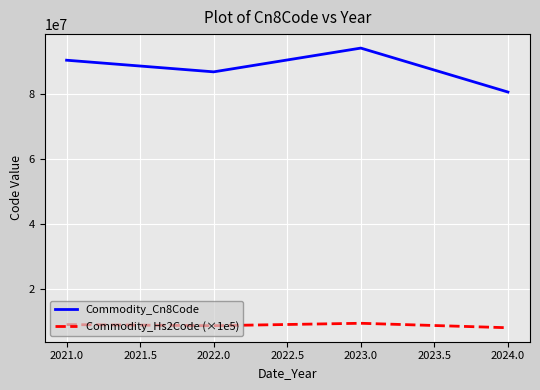

List the labels in order of Commodity_Cn8Code value, largest first.

2023.0, 2021.0, 2022.0, 2024.0